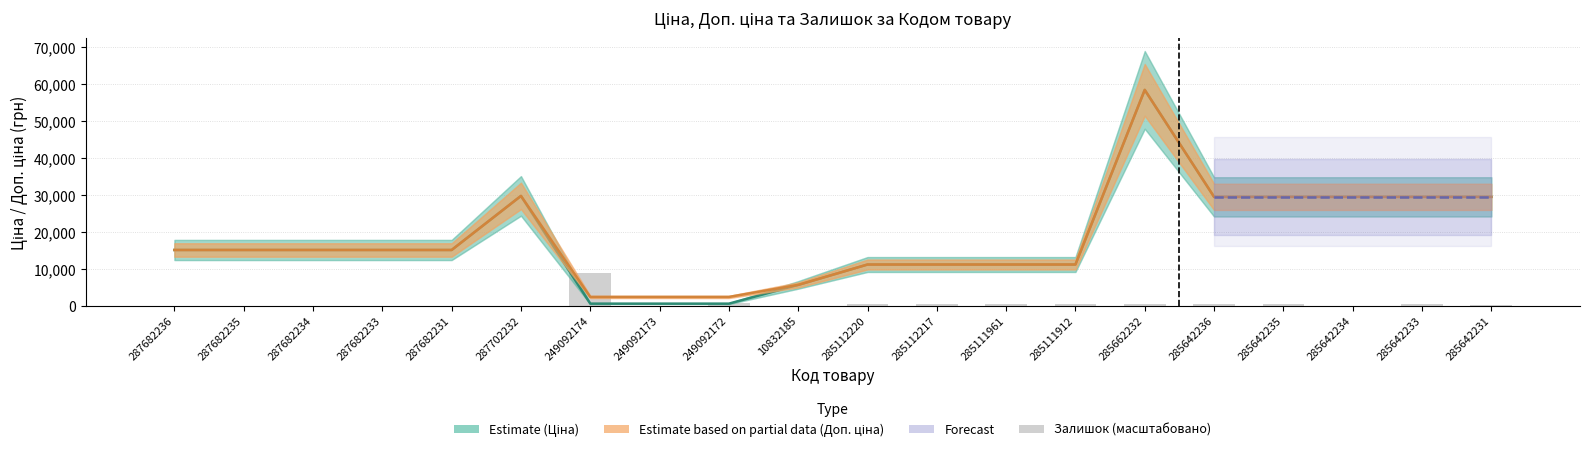

Is it true that Ціна equals 49273.2 at 285642233?

False